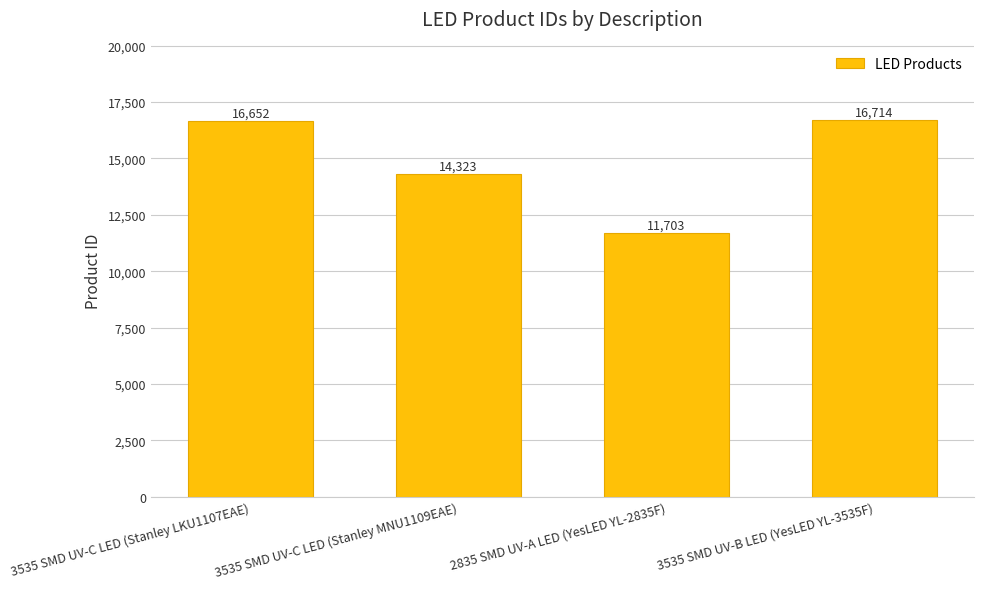

The chart shows a value of 16714 at 3535 SMD UV-B LED (YesLED YL-3535F). True or false?

True